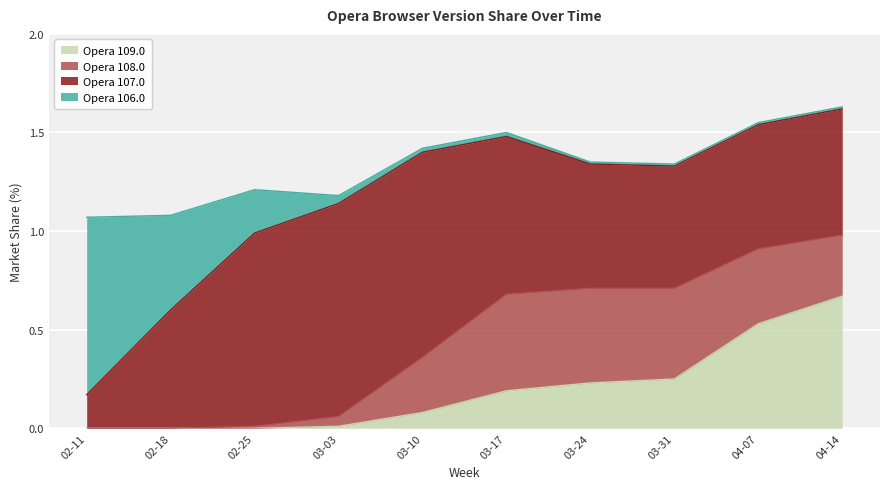

Which category has the lowest value in the Opera 108.0 series?

2024-02-11